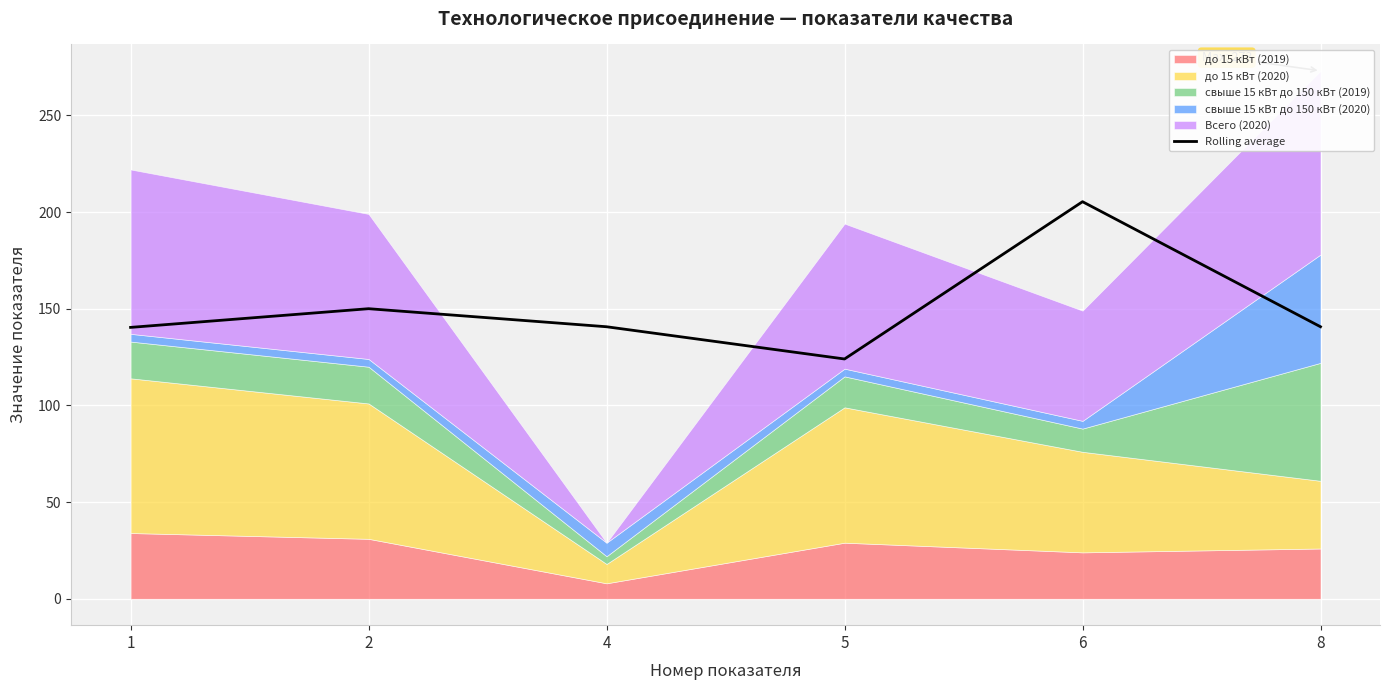

What is the value of the 1st point from the left?

140.3